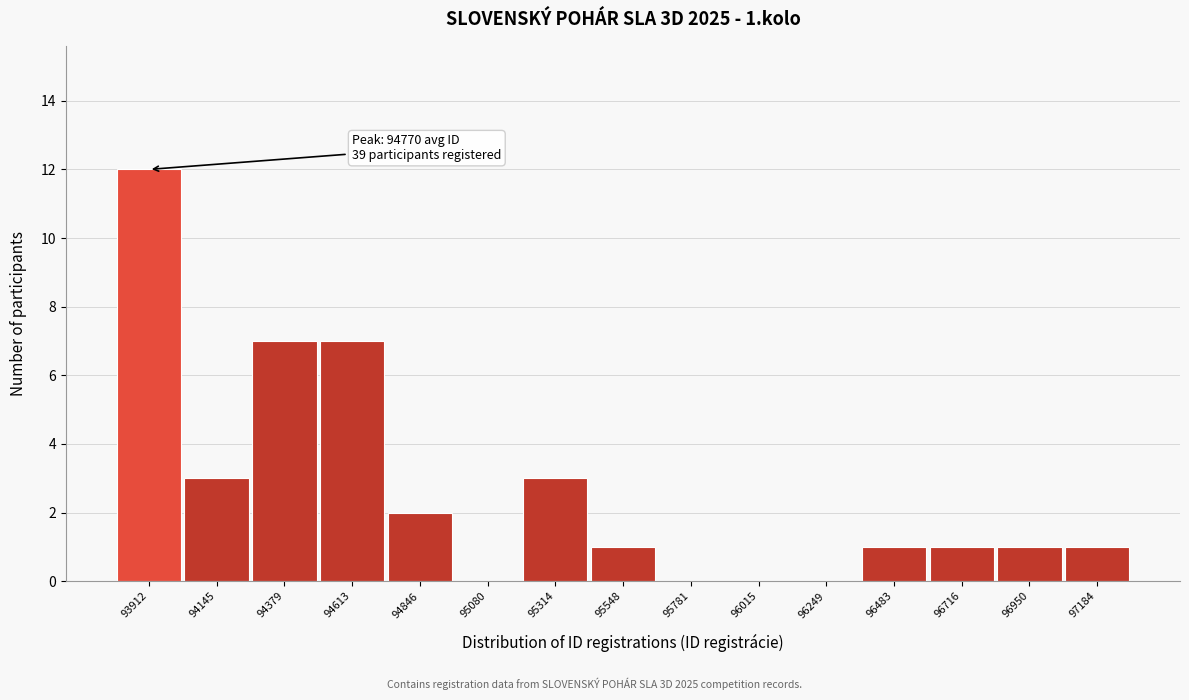

Reading left to right, list all the values displayed in this chart.

93912=12	94145=3	94379=7	94613=7	94846=2	95080=0	95314=3	95548=1	95781=0	96015=0	96249=0	96483=1	96716=1	96950=1	97184=1